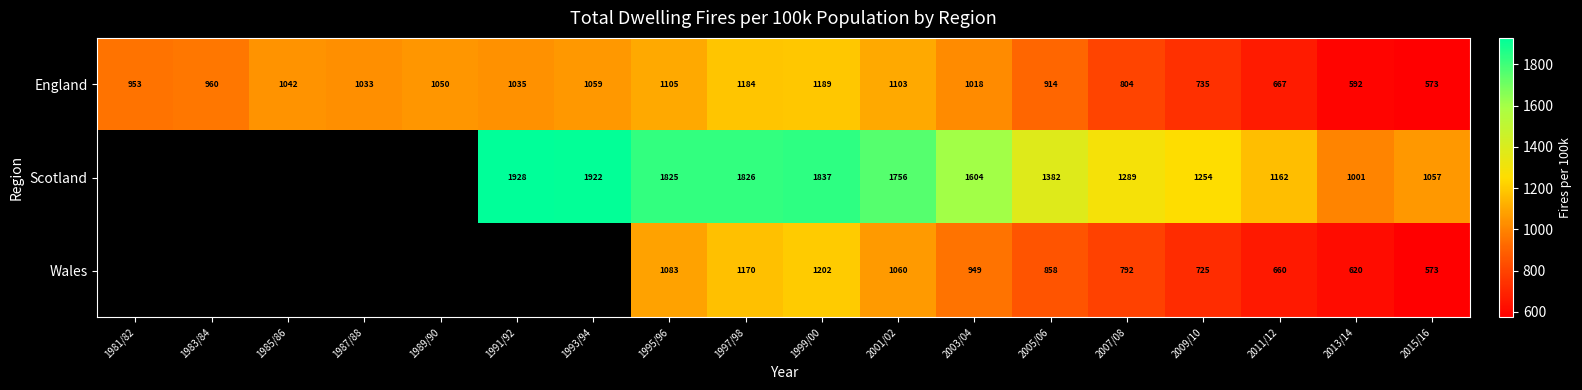

True or false: Wales has a value of 1436.5 at 2003/04.

False